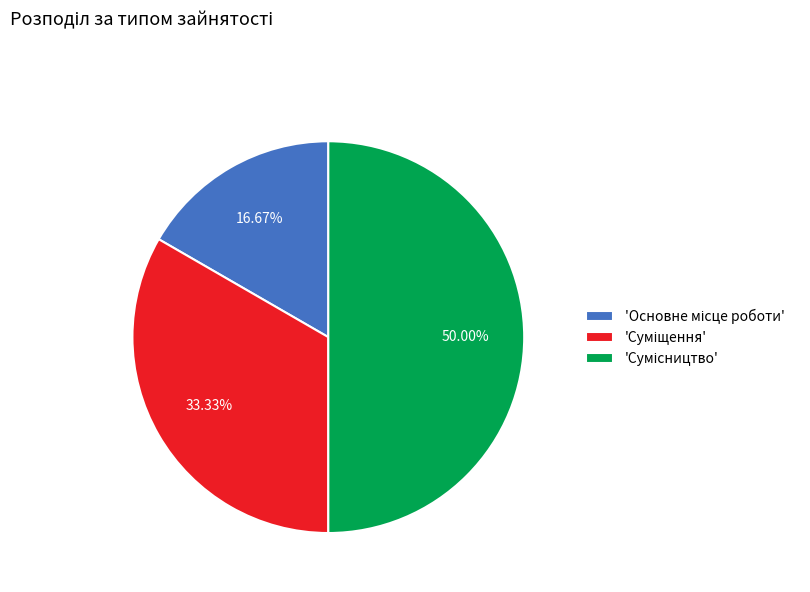

How many slices are in this pie chart?

3